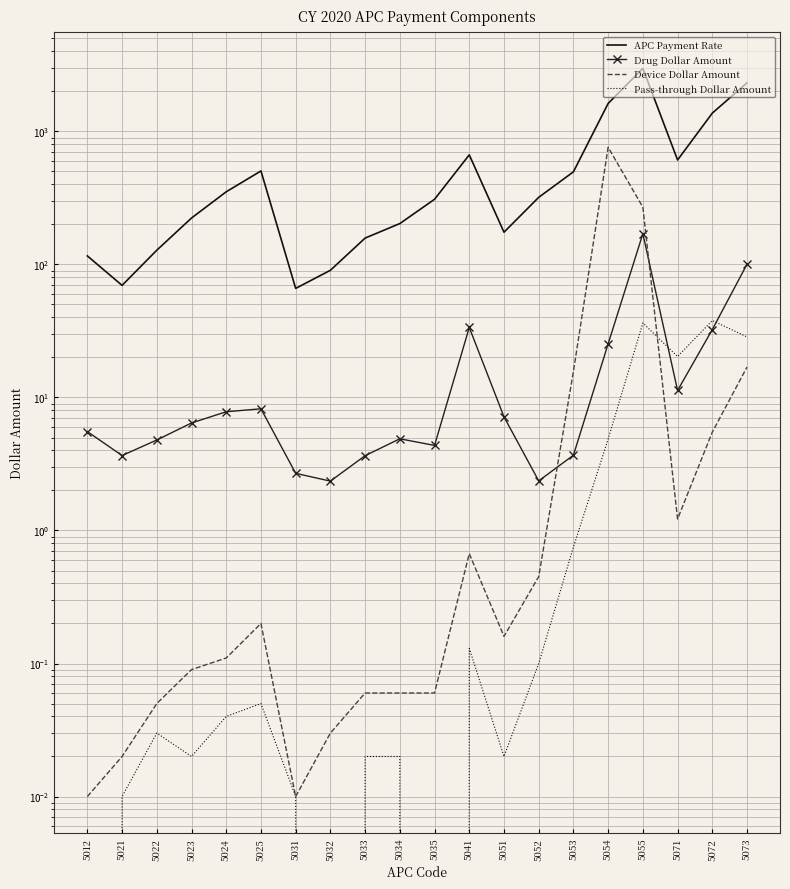

Where is Device Dollar Amount nearest to the value 379?

5055